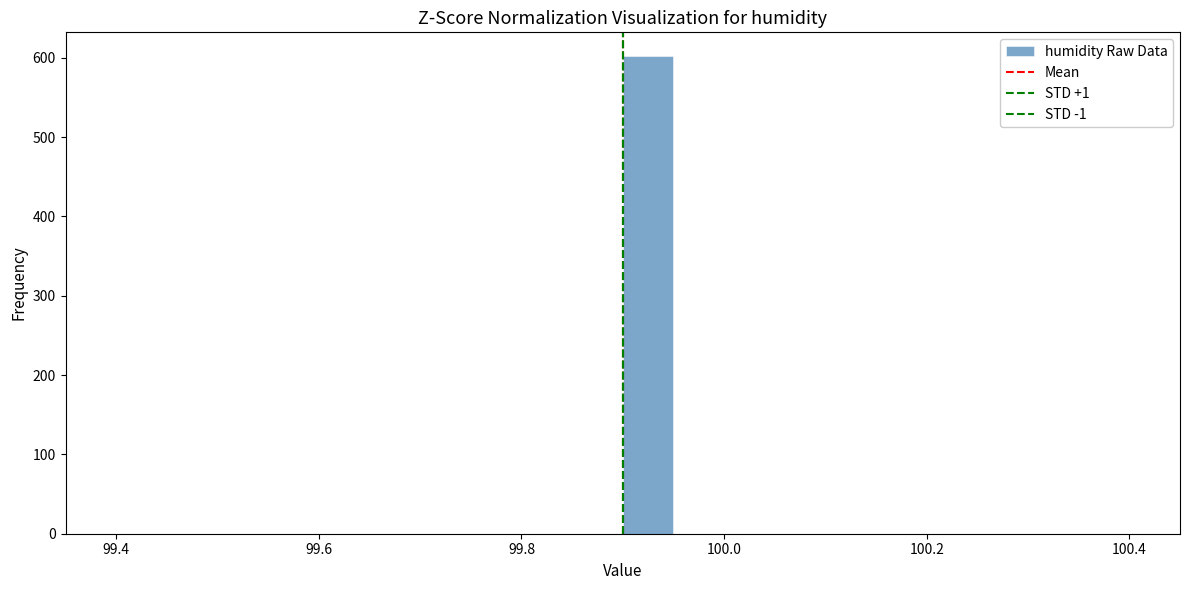

Around what value on the x-axis is the tallest bar? Give the approximate position of its centre, as read against the axis.

99.92